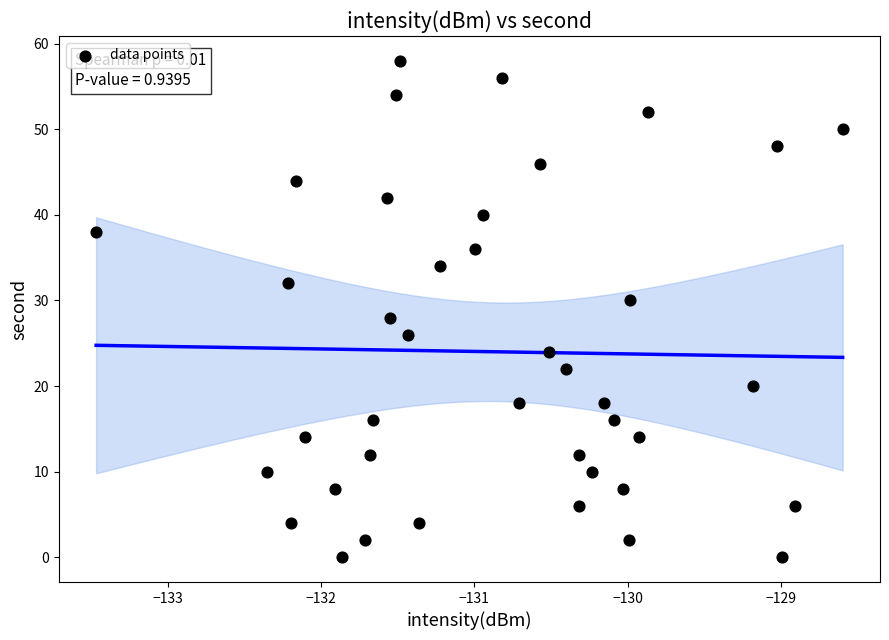

What is the range of Y values (max minus min)?

58